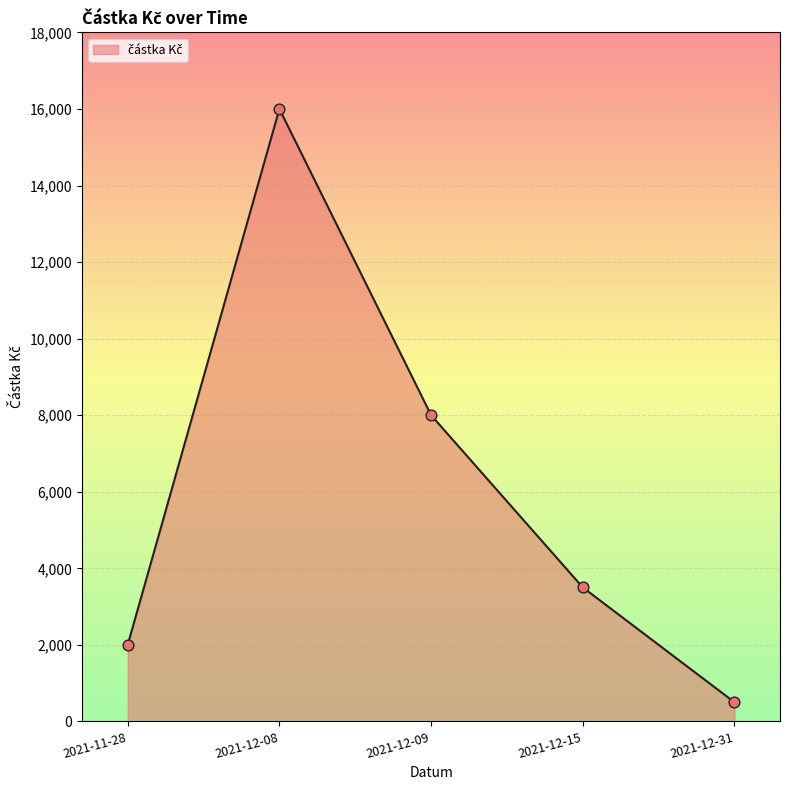

What is the ratio of the value at 2021-11-28 to the value at 2021-12-08?

0.1